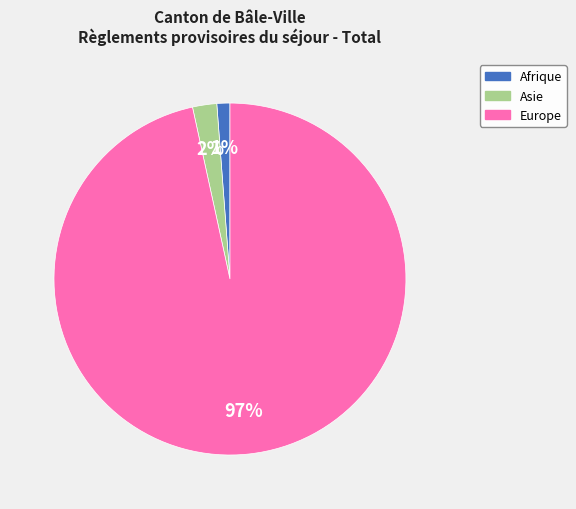

Is there any slice that represents more than half of the pie?

Yes